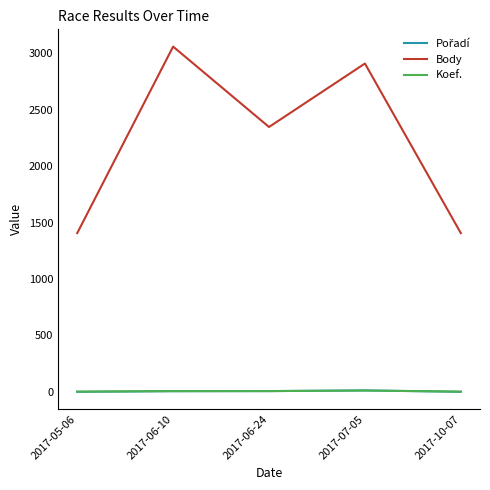

Which series has the largest total across all categories?

Body